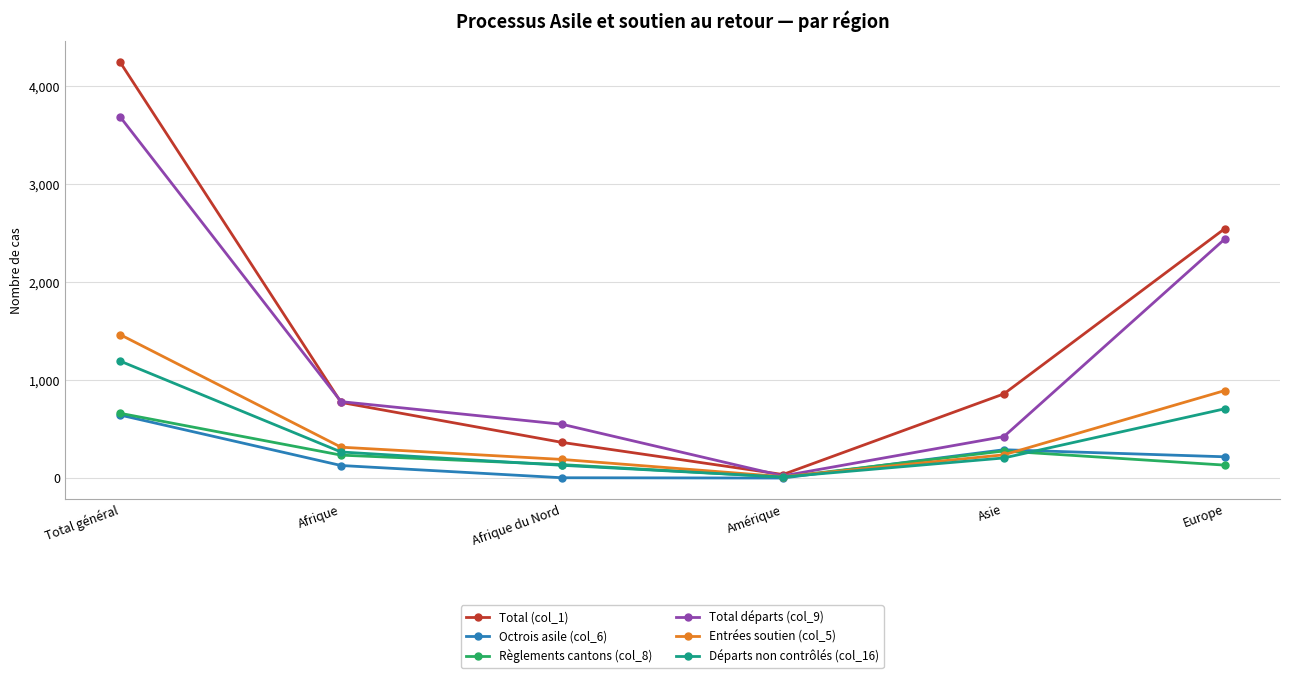

At how many categories does at least one series exceed 1166?

2